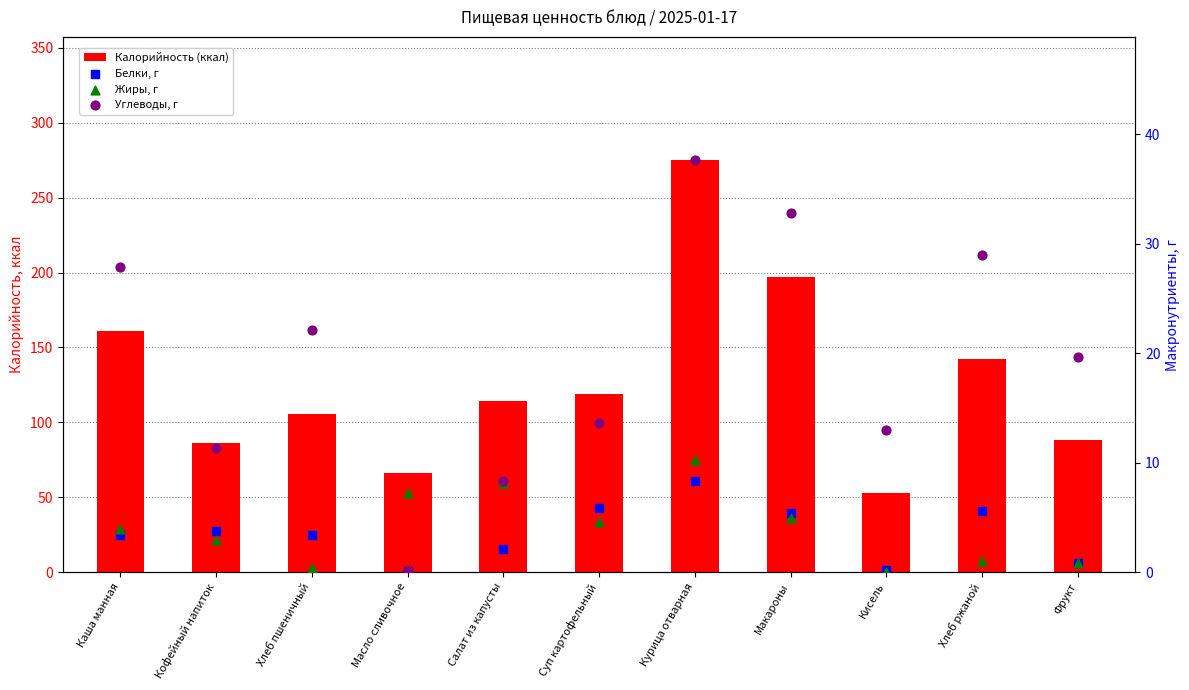

Which series has the largest Y range (max minus min)?

Калорийность (ккал)